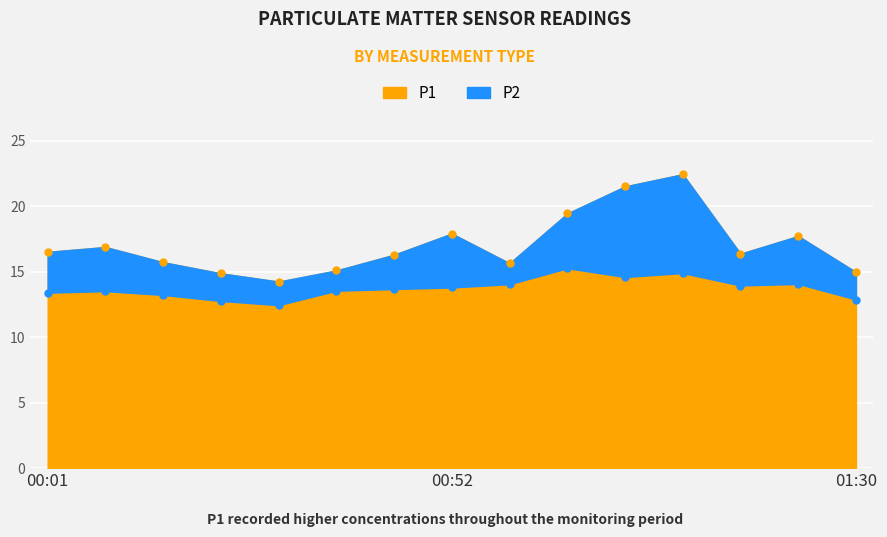

Reading left to right, extract all data points from this chart.

P1: 16.5	16.9	15.7	14.9	14.2	15.1	16.3	17.9	15.7	19.4	21.5	22.4	16.4	17.7	15.0
P2: 13.4	13.5	13.2	12.8	12.4	13.6	13.7	13.8	14.1	15.3	14.6	14.9	13.9	14.1	12.9